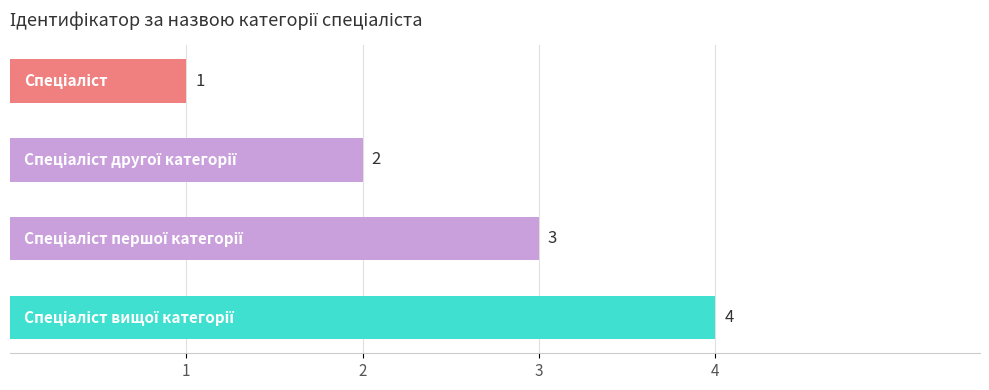

How many values are between 2 and 4?

3